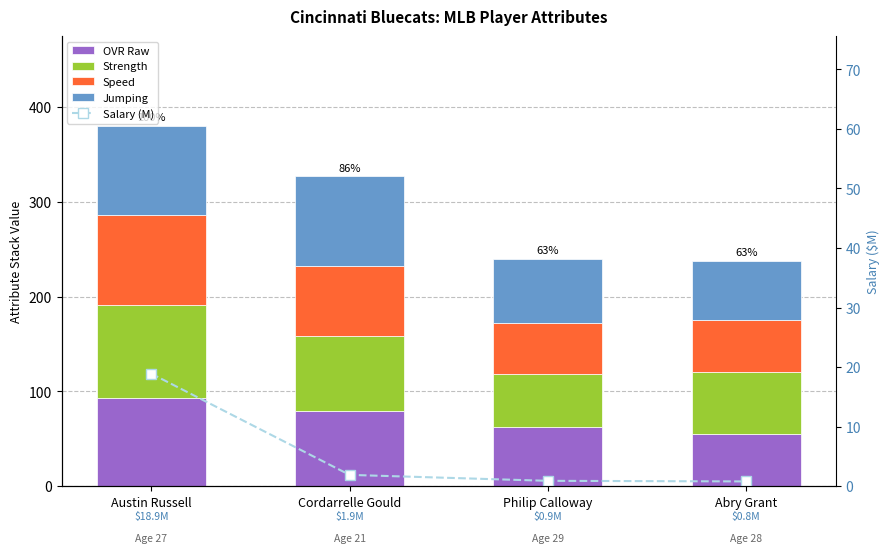

Which series has the largest range (max minus min)?

Strength